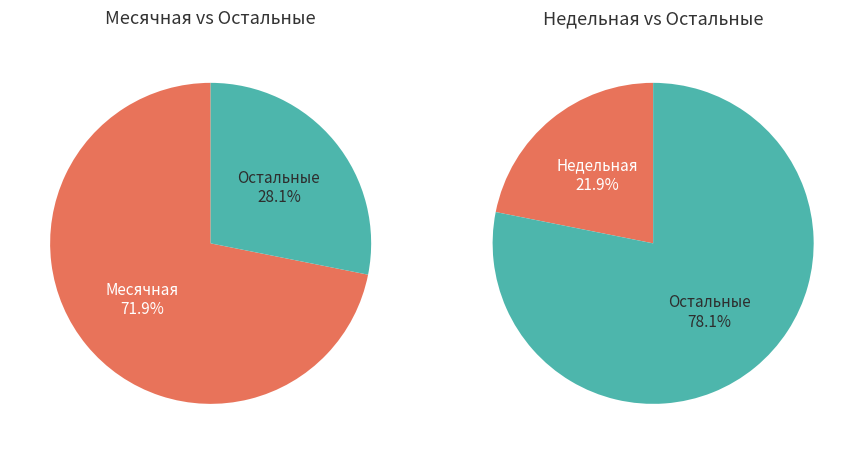

Which has a higher value, 2 or 3?

2